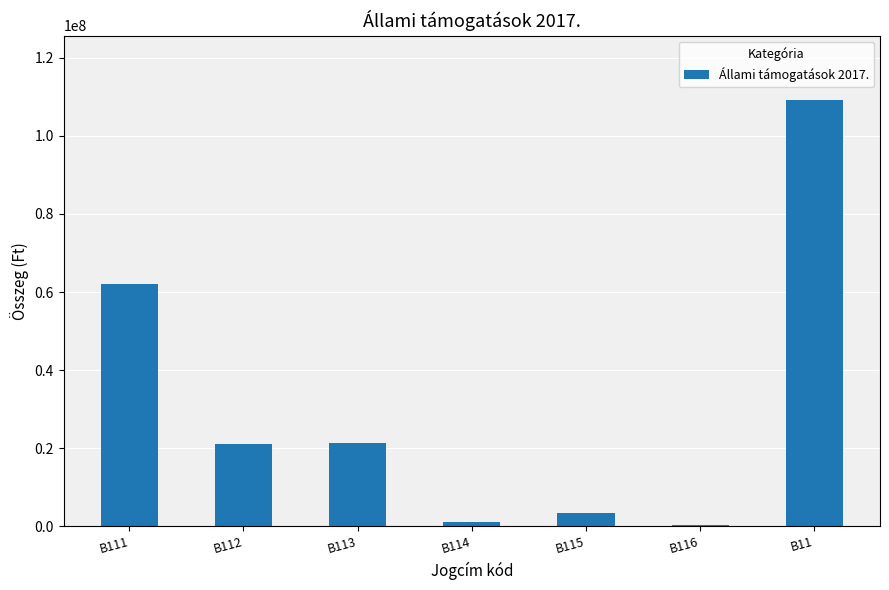

Are the bars horizontal?

No